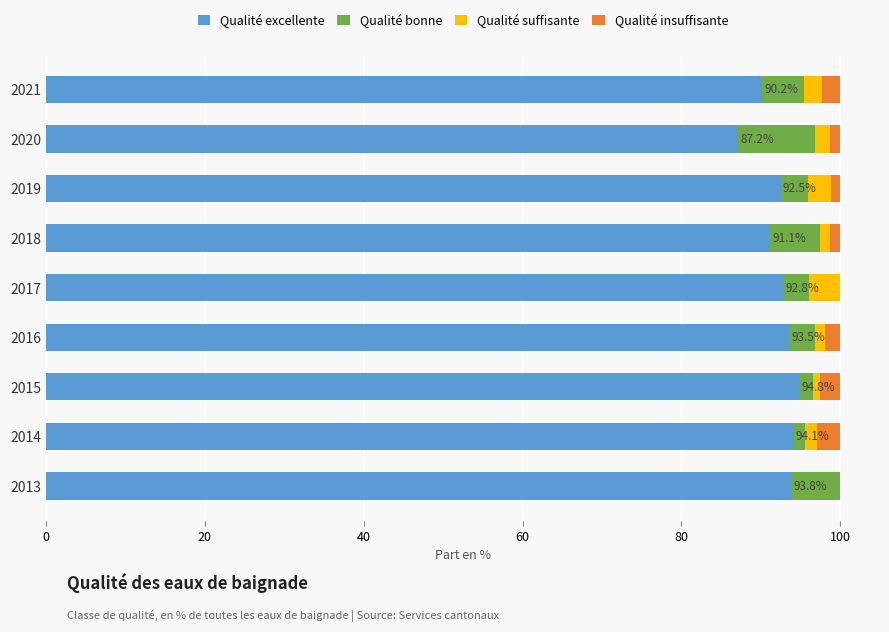

How many series are shown in this chart?

4